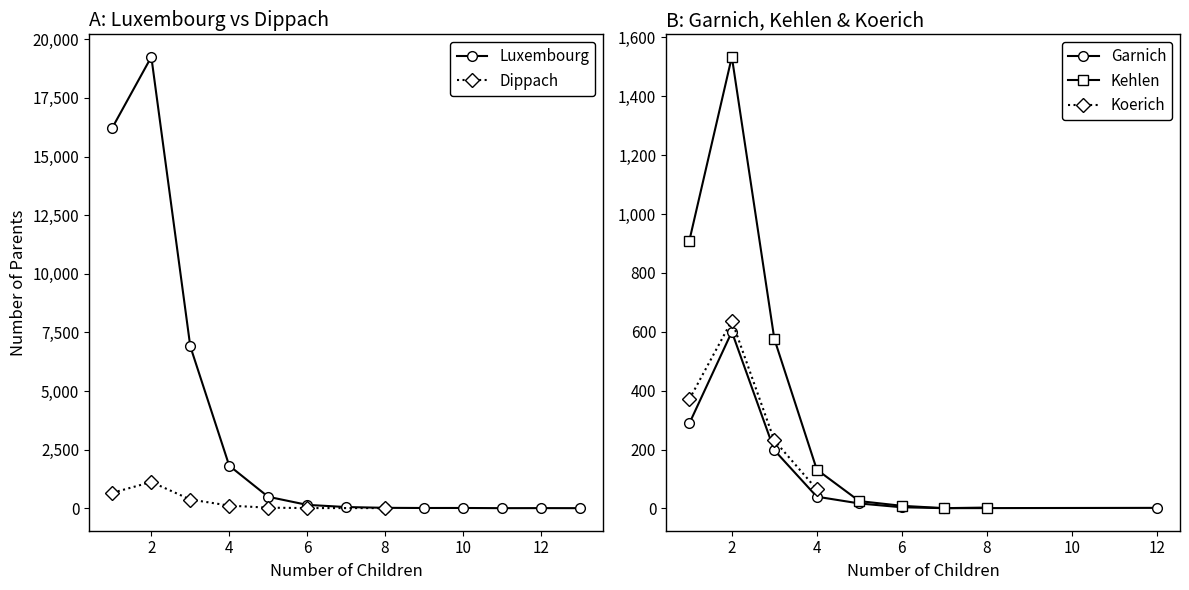

True or false: Luxembourg has more than 1 interior local peaks.

True